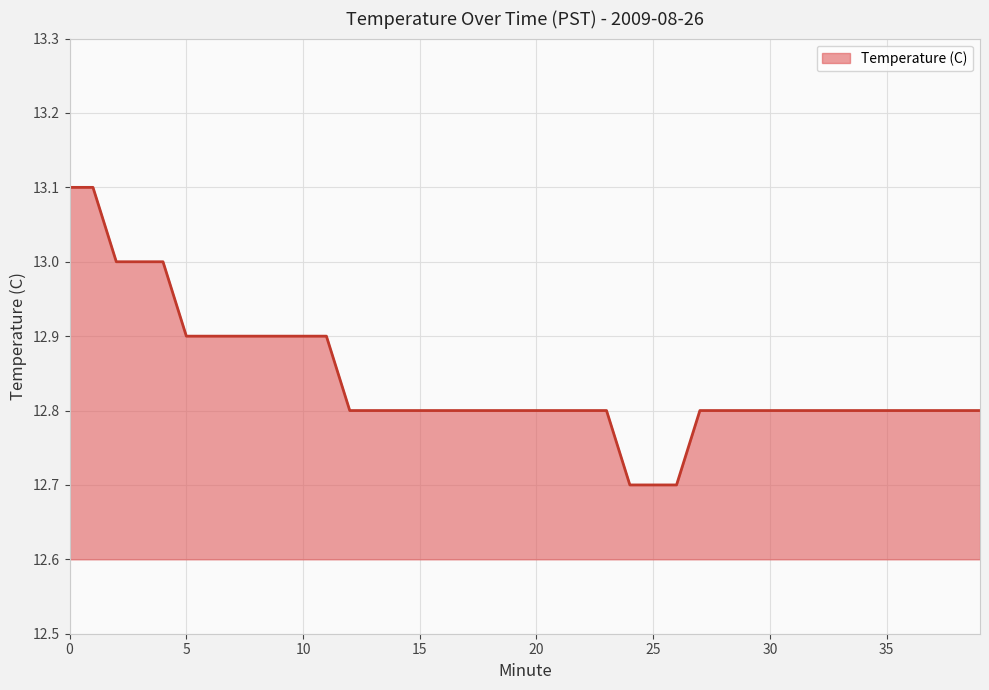

What is the maximum value shown in the chart?

13.1